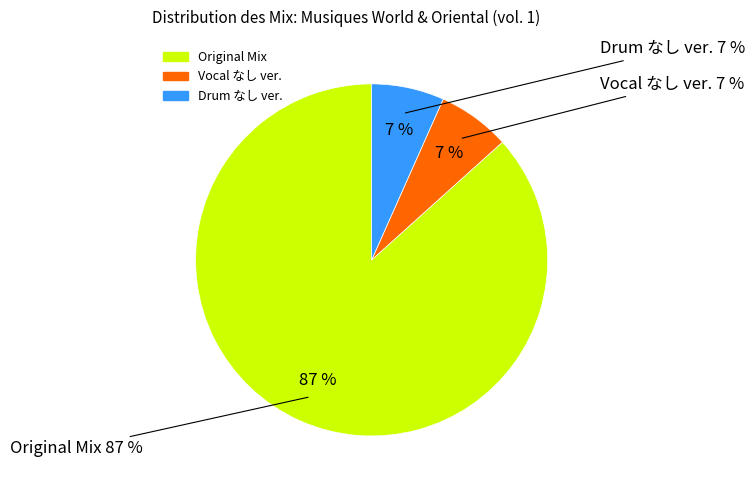

Rank the categories by value from lowest to highest.

Vocal なし ver., Drum なし ver., Original Mix